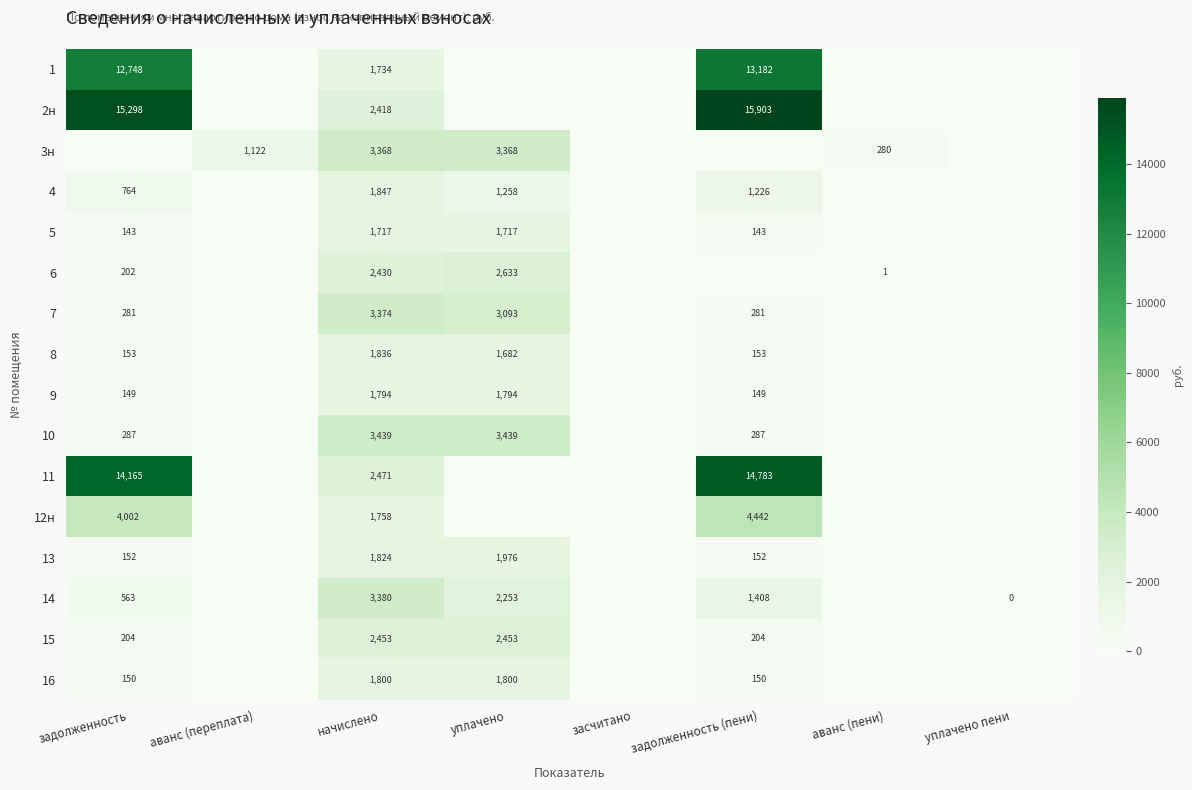

At which category does the chart reach its peak across all series?

задолженность (пени)